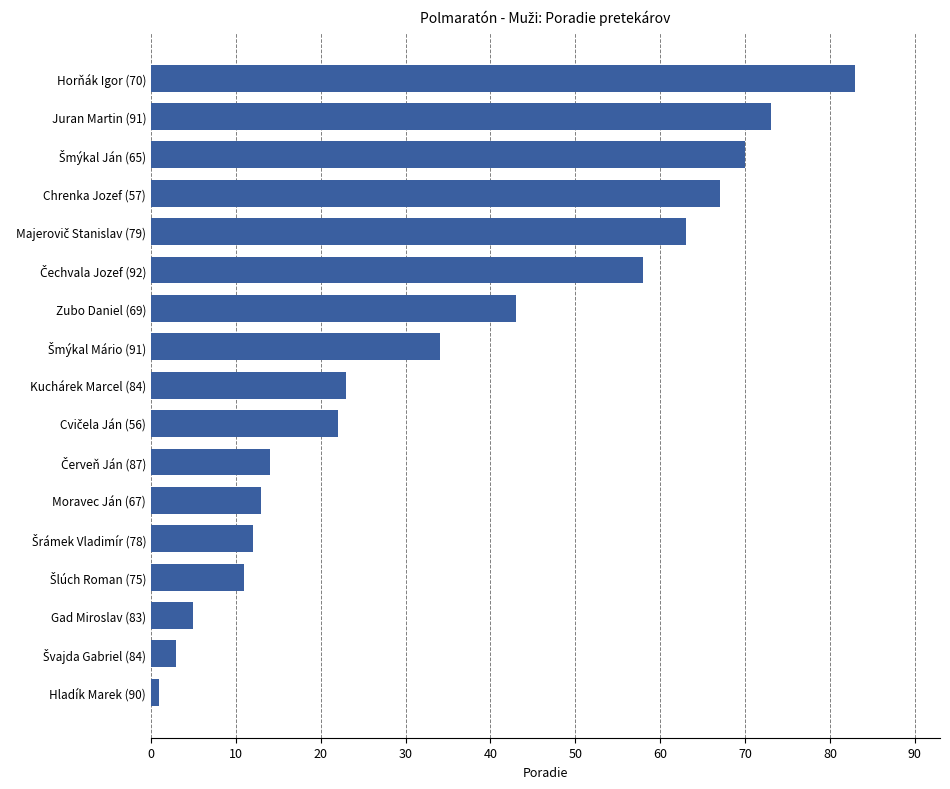

What is the difference between the maximum and minimum values?

82